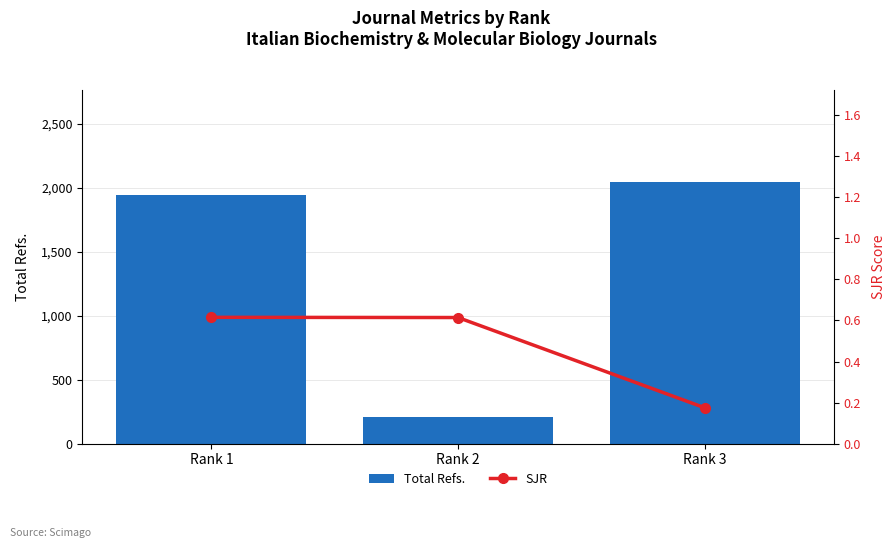

At which category is the sum across all series the highest?

Rank 3